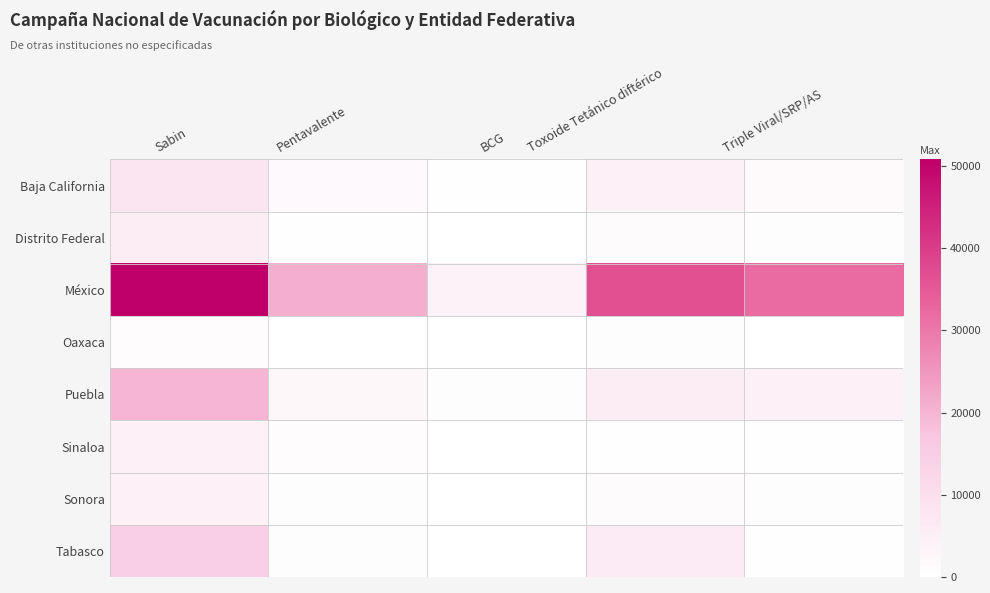

Reading left to right, extract all data points from this chart.

Baja California: Sabin=7872	Pentavalente=1778	BCG=227	Toxoide Tetánico diftérico=4706	Triple Viral/SRP/AS=1846
Distrito Federal: Sabin=5689	Pentavalente=323	BCG=74	Toxoide Tetánico diftérico=1075	Triple Viral/SRP/AS=405
México: Sabin=50797	Pentavalente=20918	BCG=3972	Toxoide Tetánico diftérico=36443	Triple Viral/SRP/AS=32099
Oaxaca: Sabin=820	Pentavalente=0	BCG=20	Toxoide Tetánico diftérico=663	Triple Viral/SRP/AS=70
Puebla: Sabin=19855	Pentavalente=2364	BCG=415	Toxoide Tetánico diftérico=5538	Triple Viral/SRP/AS=4515
Sinaloa: Sabin=4312	Pentavalente=958	BCG=22	Toxoide Tetánico diftérico=336	Triple Viral/SRP/AS=395
Sonora: Sabin=4486	Pentavalente=586	BCG=147	Toxoide Tetánico diftérico=1153	Triple Viral/SRP/AS=674
Tabasco: Sabin=14765	Pentavalente=573	BCG=16	Toxoide Tetánico diftérico=5971	Triple Viral/SRP/AS=251